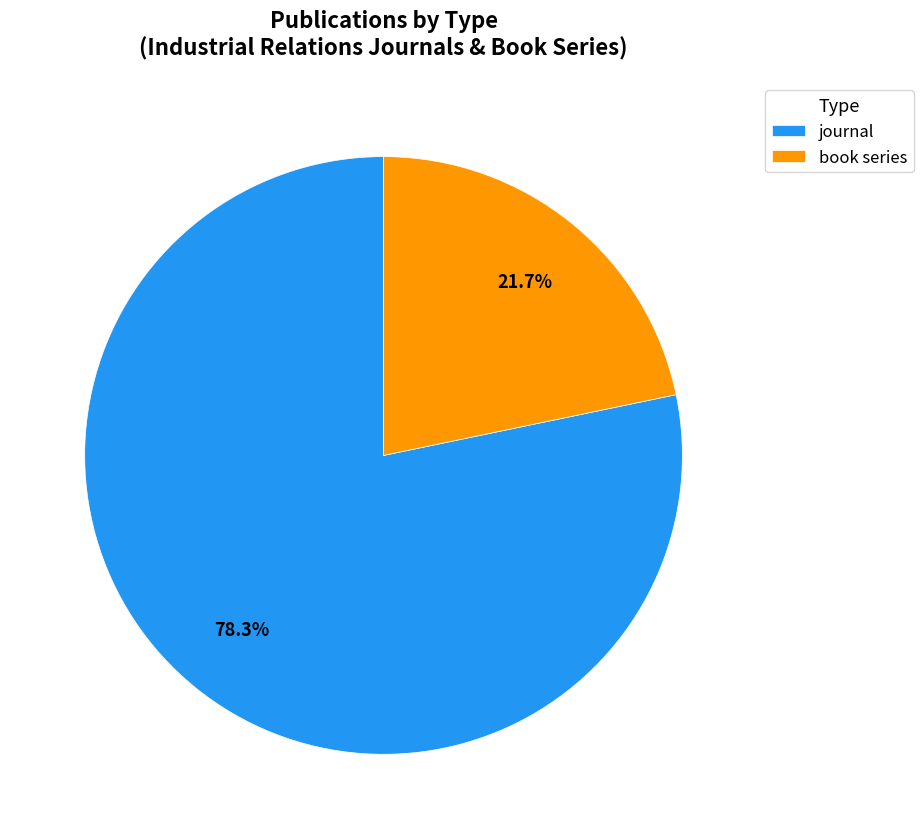

Count the number of slices in the pie.

2